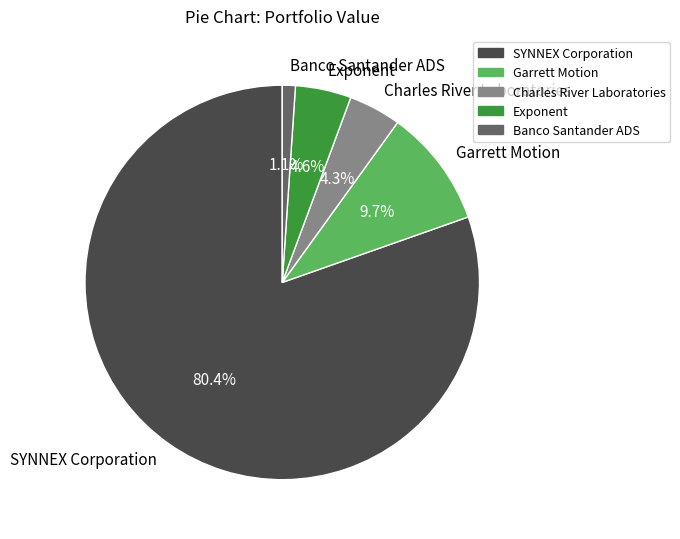

Which slice is the smallest?

Banco Santander ADS